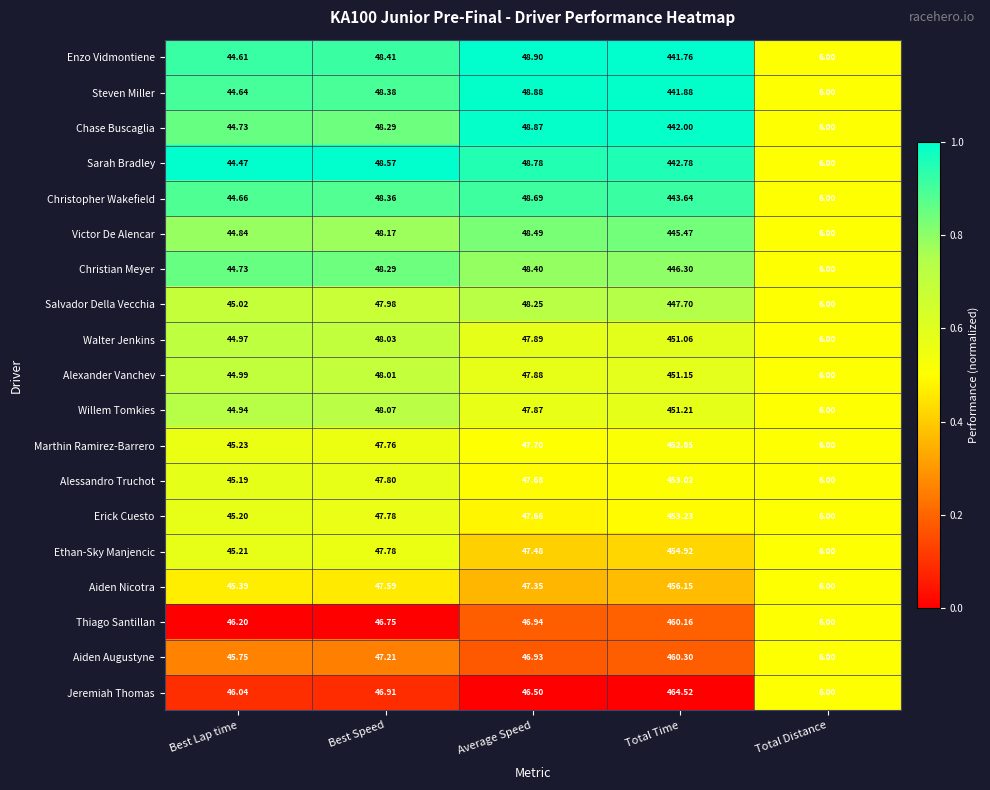

Which label corresponds to the smallest value in the chart?

Total Distance